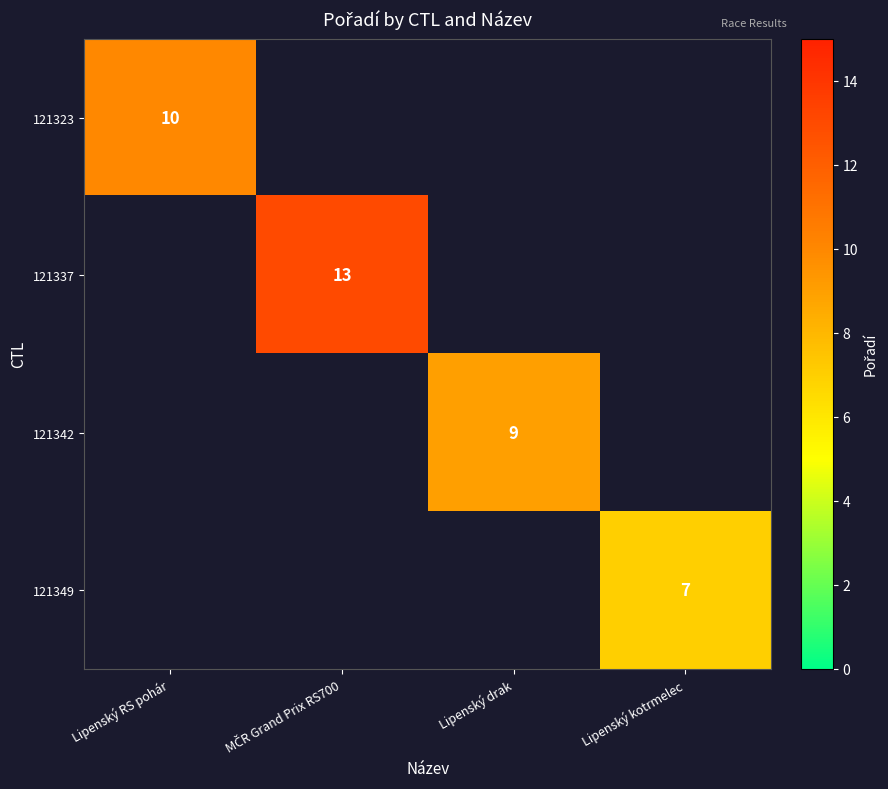

At how many categories does at least one series exceed 12?

1